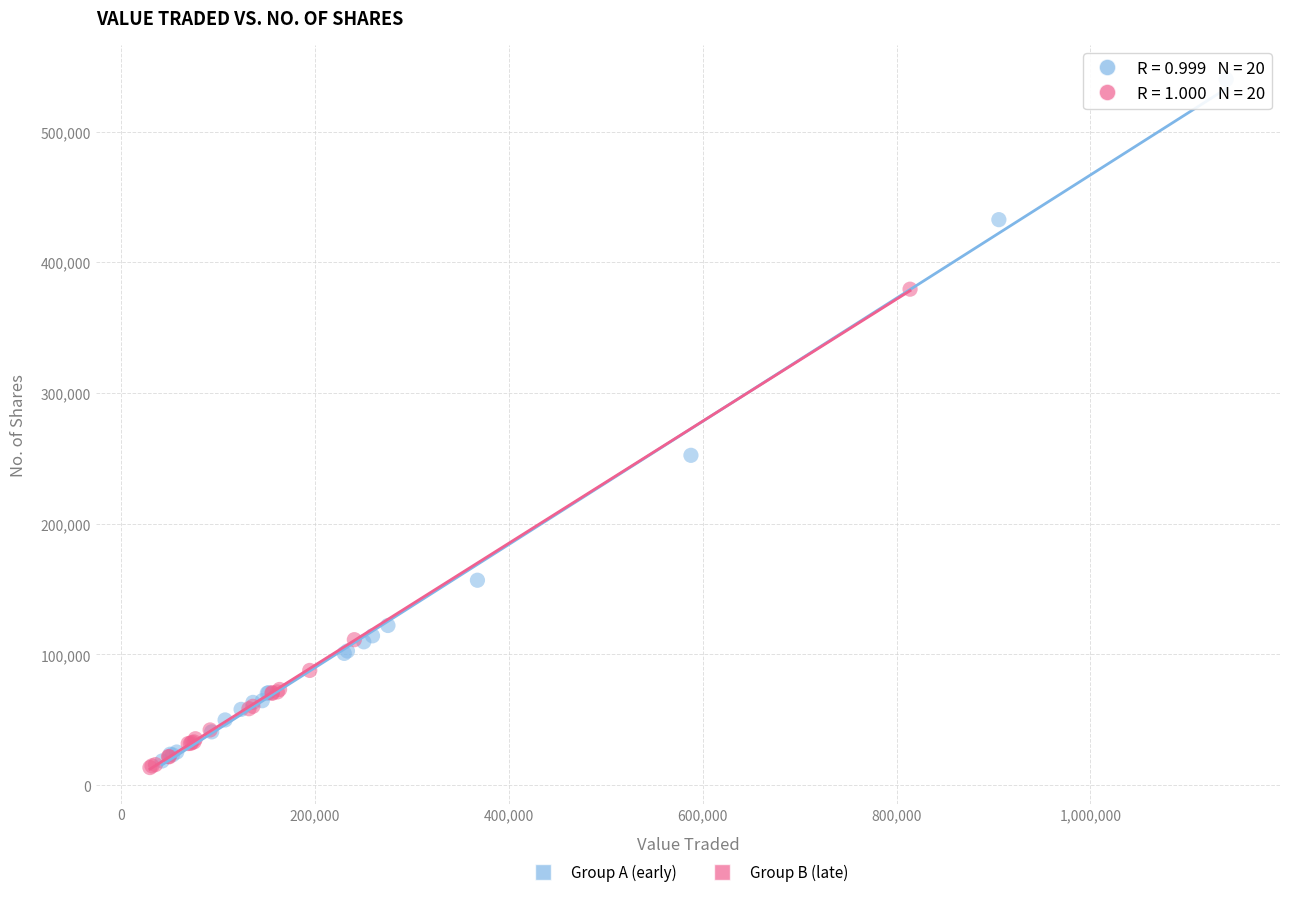

Which series has the widest spread of Y values?

Group A (early)